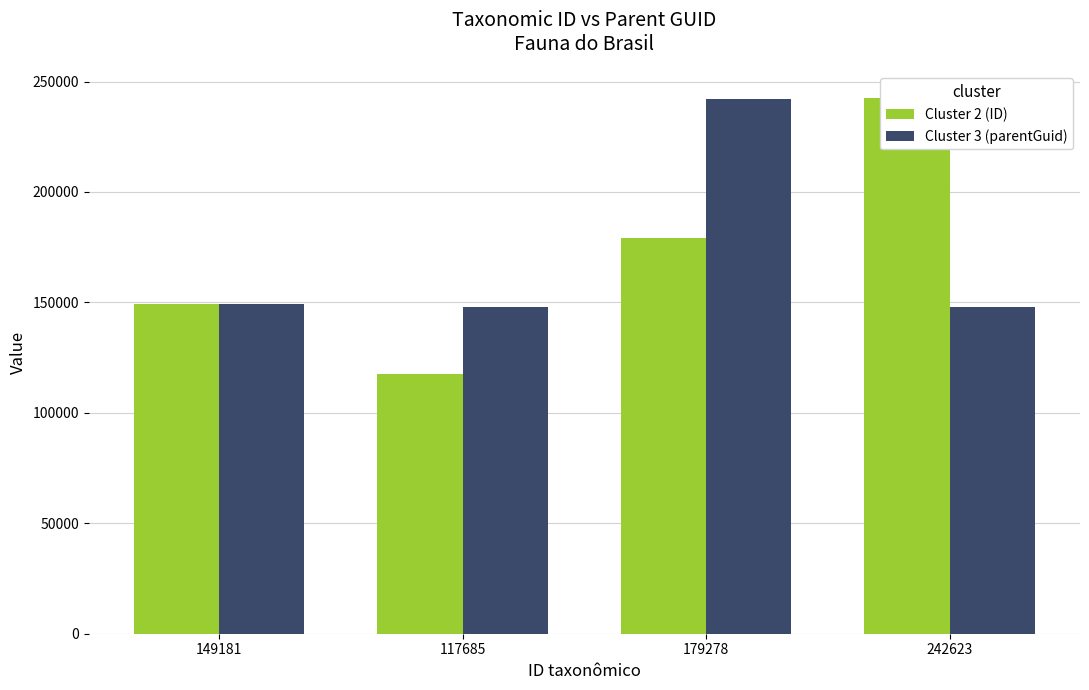

Does the chart contain stacked bars?

No